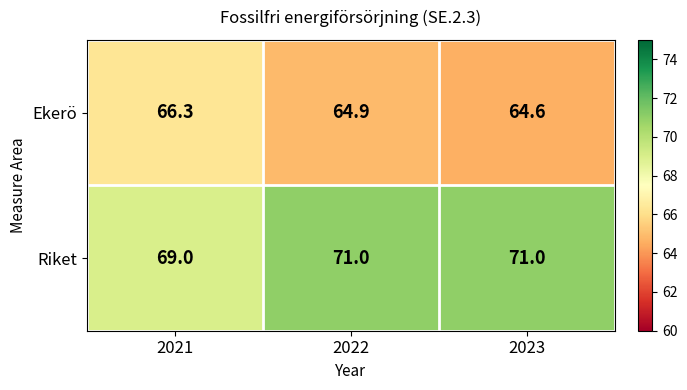

What is the approximate value of Riket at 2022?

71.0